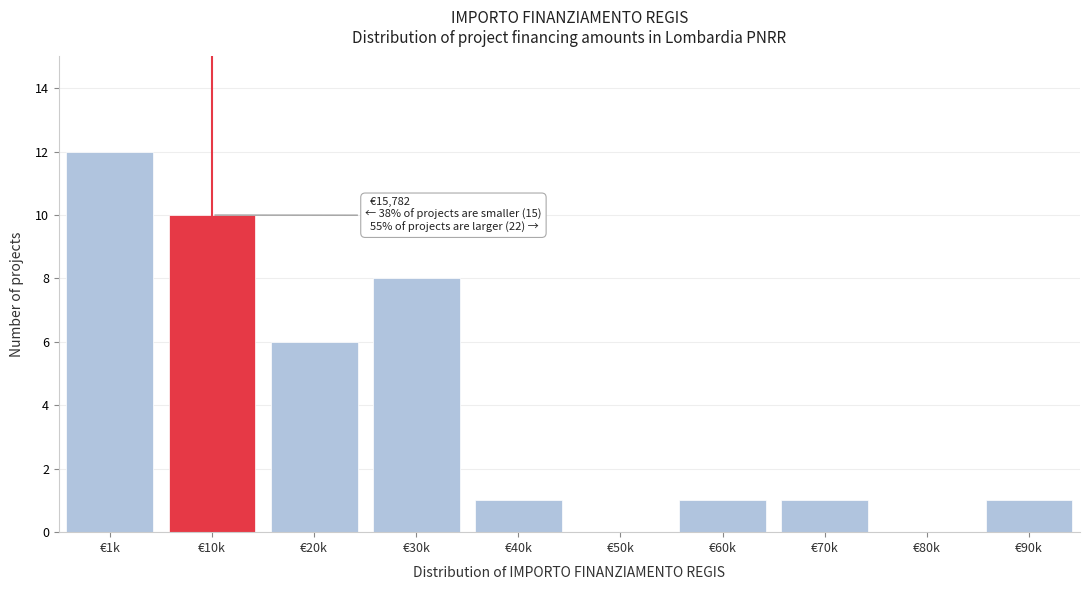

Reading left to right, extract all data points from this chart.

€1k=12	€10k=10	€20k=6	€30k=8	€40k=1	€50k=0	€60k=1	€70k=1	€80k=0	€90k=1